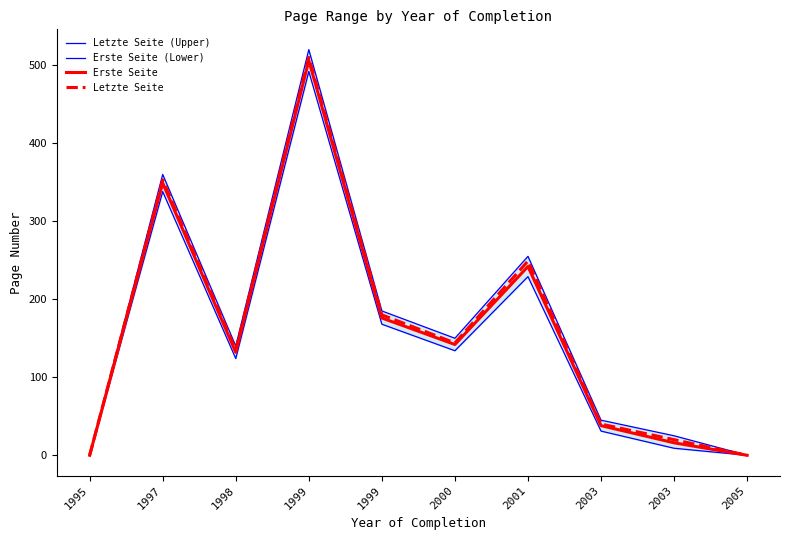

What is the total value across all series at 1998?

531